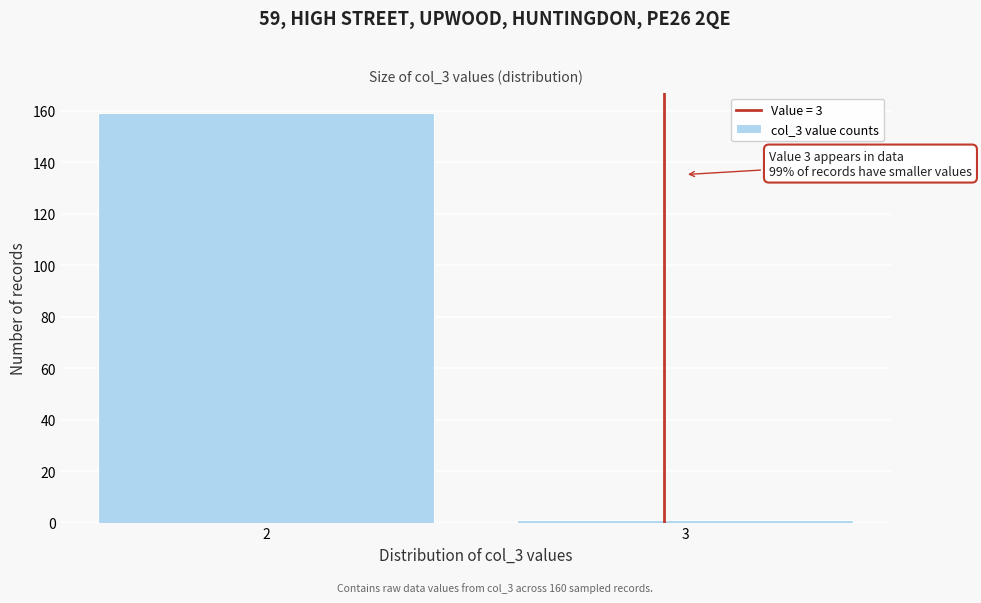

Reading left to right, what are all the values shown in this chart?

2=159	3=1